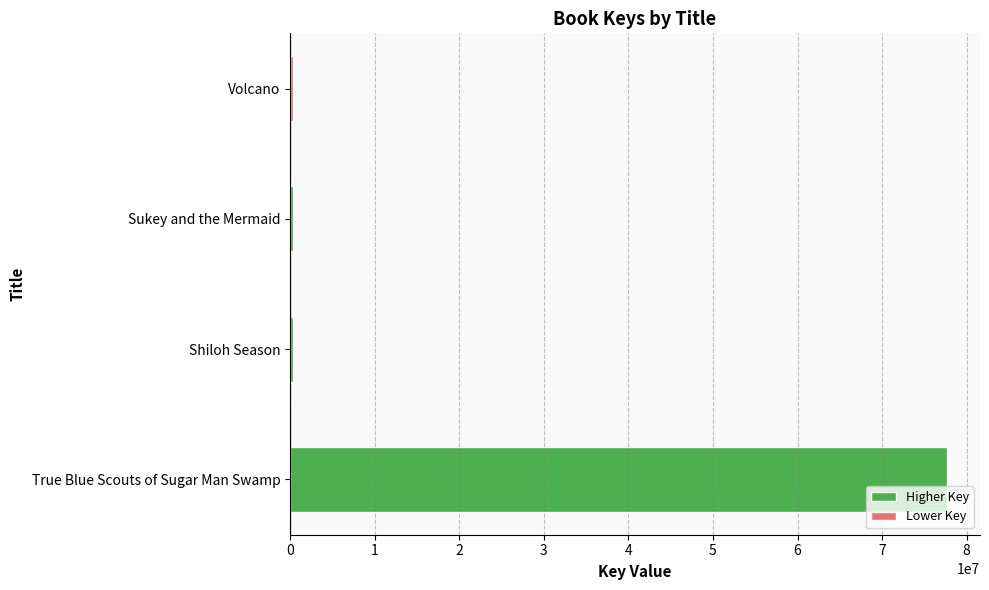

Which has a higher value, Sukey and the Mermaid or True Blue Scouts of Sugar Man Swamp?

True Blue Scouts of Sugar Man Swamp